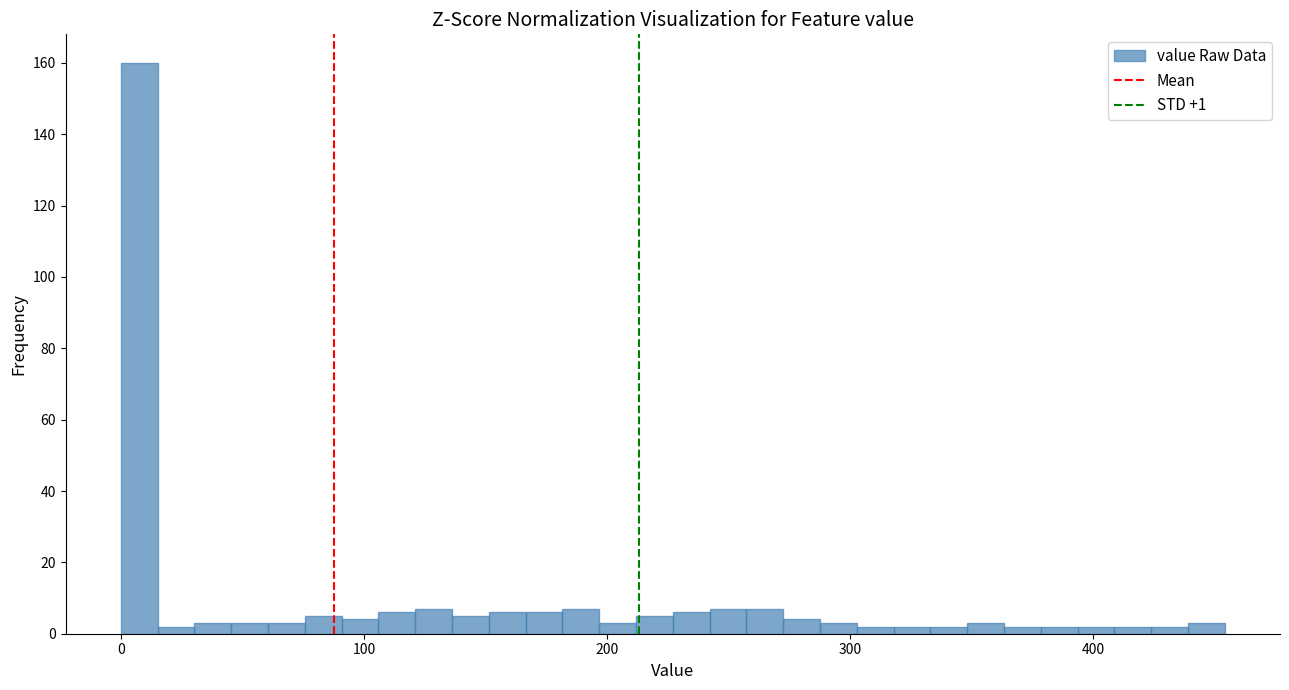

Read against the x-axis, roughly where is the centre of the tallest bar?

10